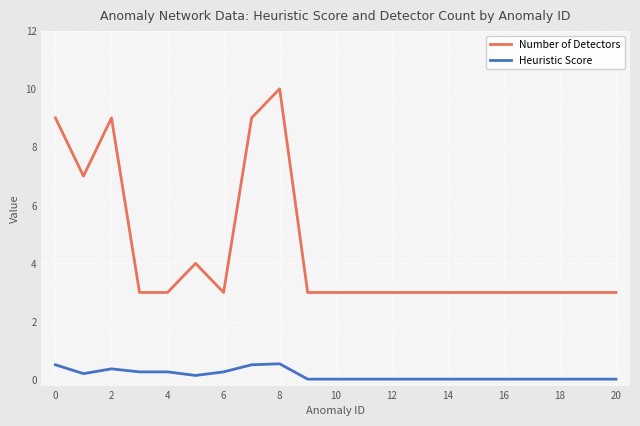

Which series has the largest range (max minus min)?

Number of Detectors